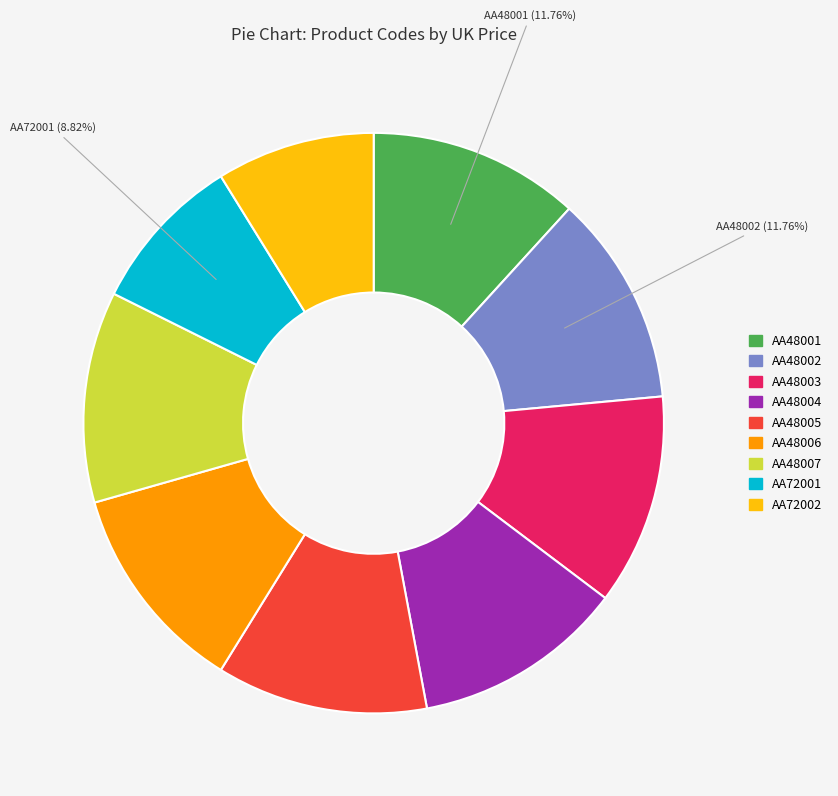

Is there a majority slice in this chart?

No